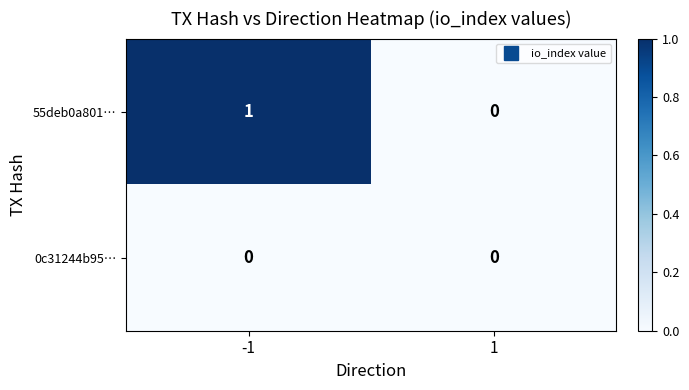

True or false: 55deb0a801… has a value of 1 at -1.

True